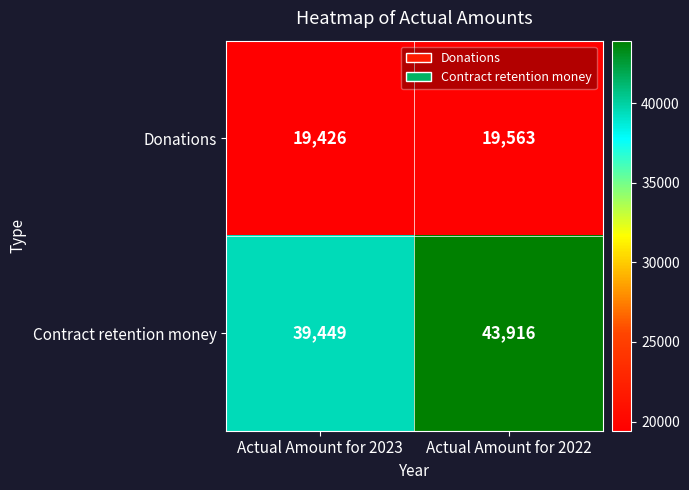

Reading right to left, list all the values displayed in this chart.

Donations: Actual Amount for 2022=19563	Actual Amount for 2023=19426
Contract retention money: Actual Amount for 2022=43916	Actual Amount for 2023=39449